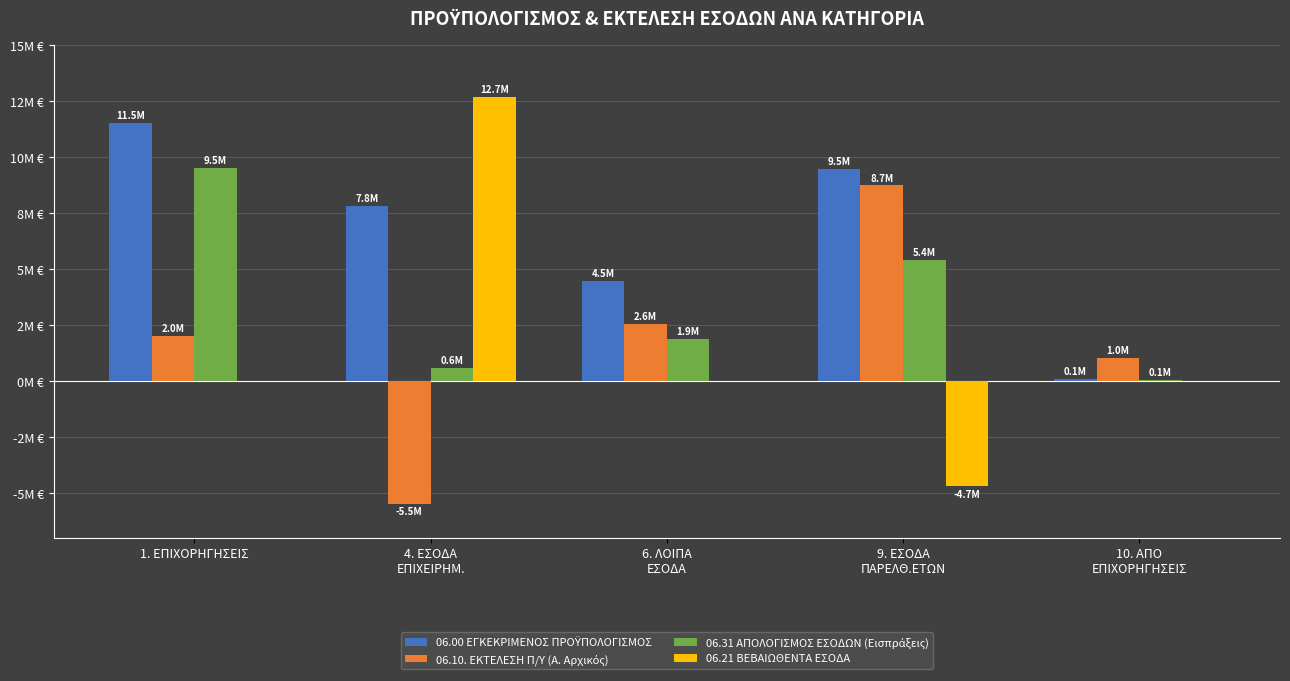

What is the value of the 06.00 ΕΓΚΕΚΡΙΜΕΝΟΣ ΠΡΟΫΠΟΛΟΓΙΣΜΟΣ bar at the 1st from the left?

11538790.0